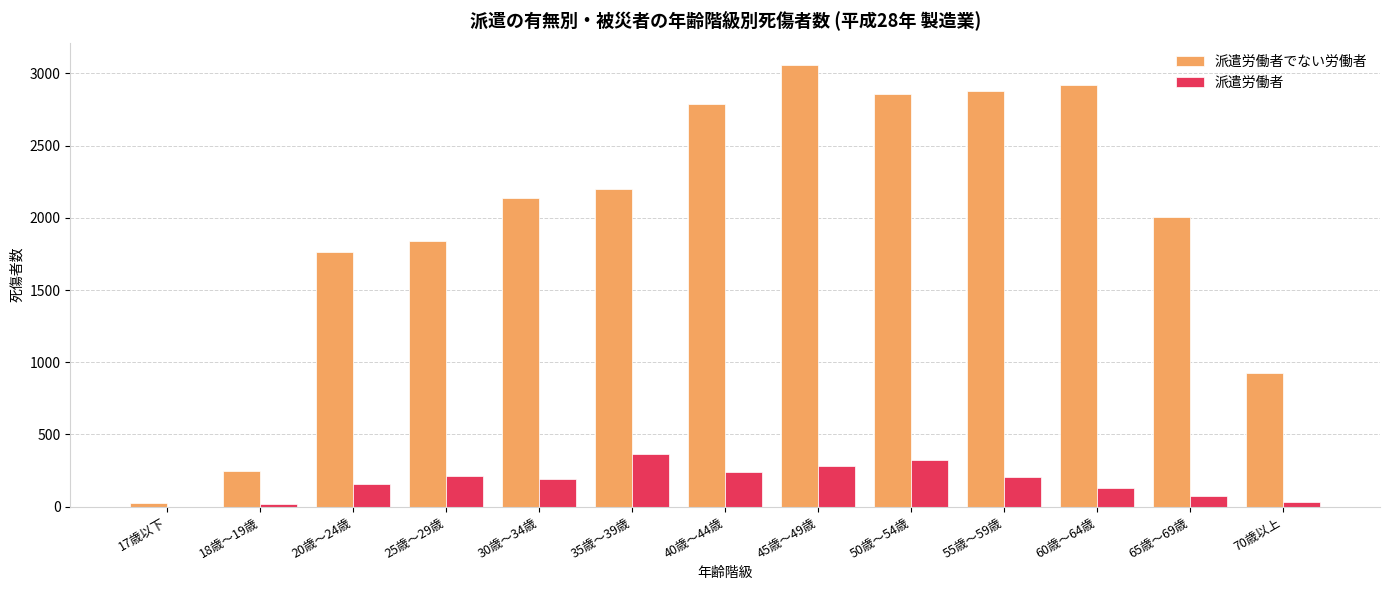

How many categories are shown in the chart?

13